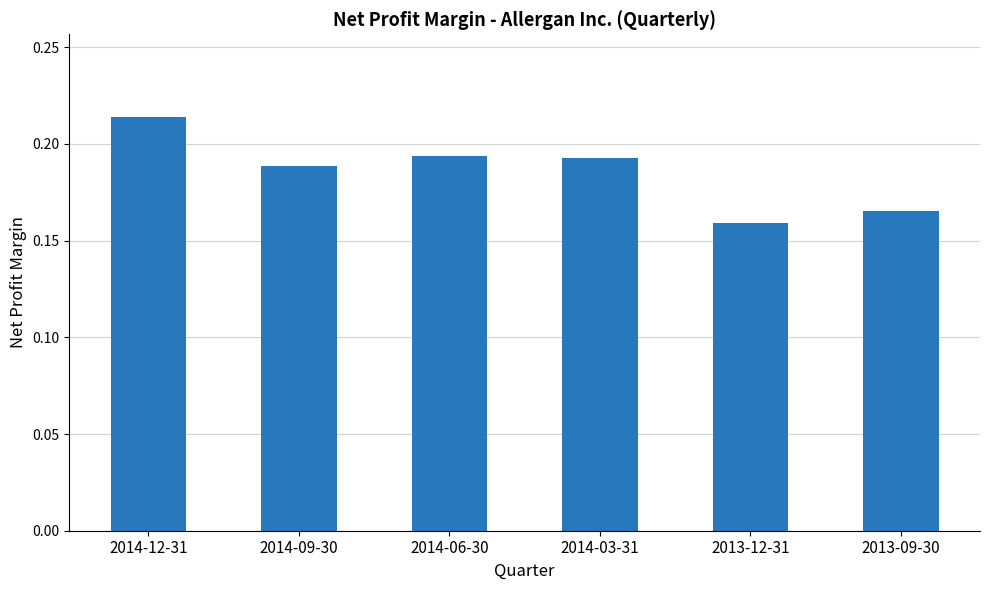

Which category has the highest value across all series?

2014-12-31